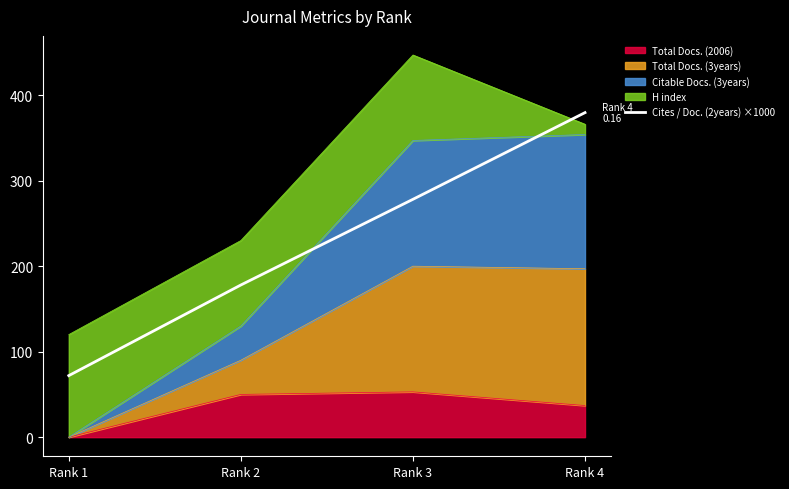

What is the value of the 2nd point from the left?

178.0